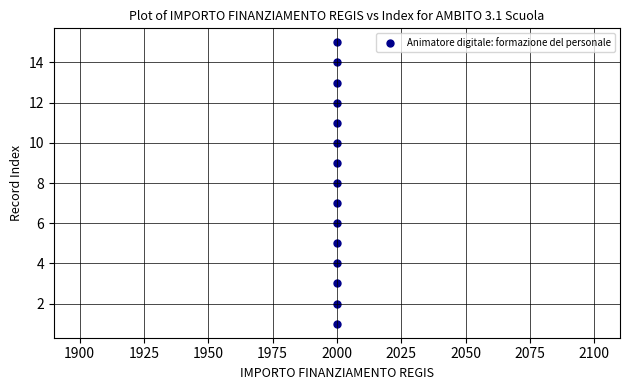

How many points are shown in the scatter plot?

15